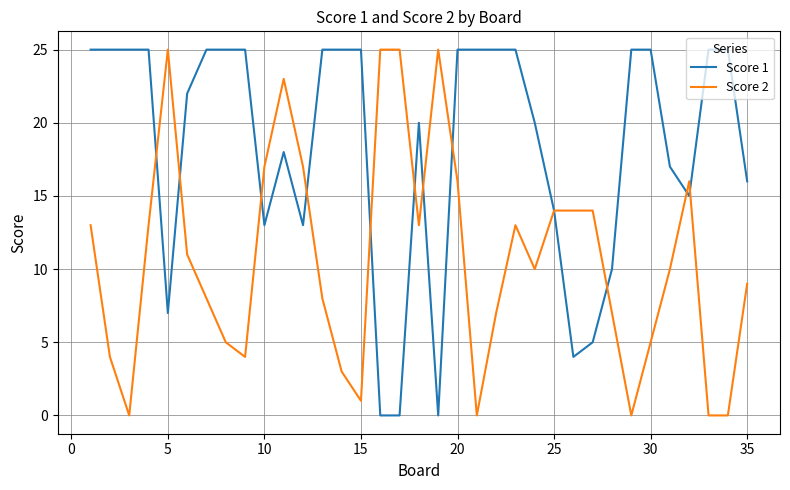

What is the greatest value displayed?

25